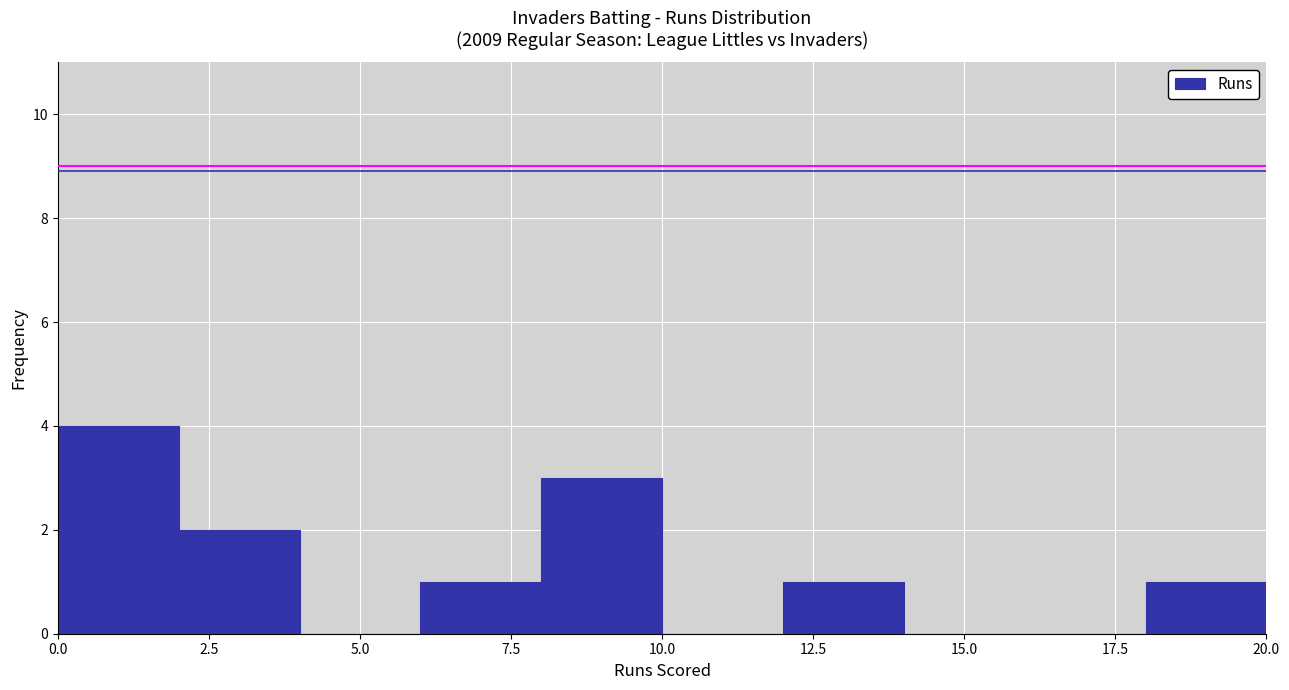

Reading left to right, list every bar in this chart as the range it spans on the x-axis followed by its height. The values are not printed on the chart, so give them approximately, as read against the axis.

0 to 2: 4
2 to 4: 2
4 to 6: 0
6 to 8: 1
8 to 10: 3
10 to 12: 0
12 to 14: 1
14 to 16: 0
16 to 18: 0
18 to 20: 1